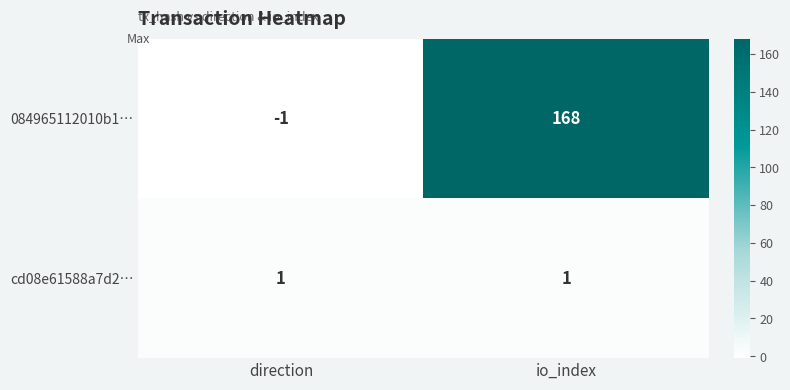

What is the spread (max minus min) of values at direction?

2